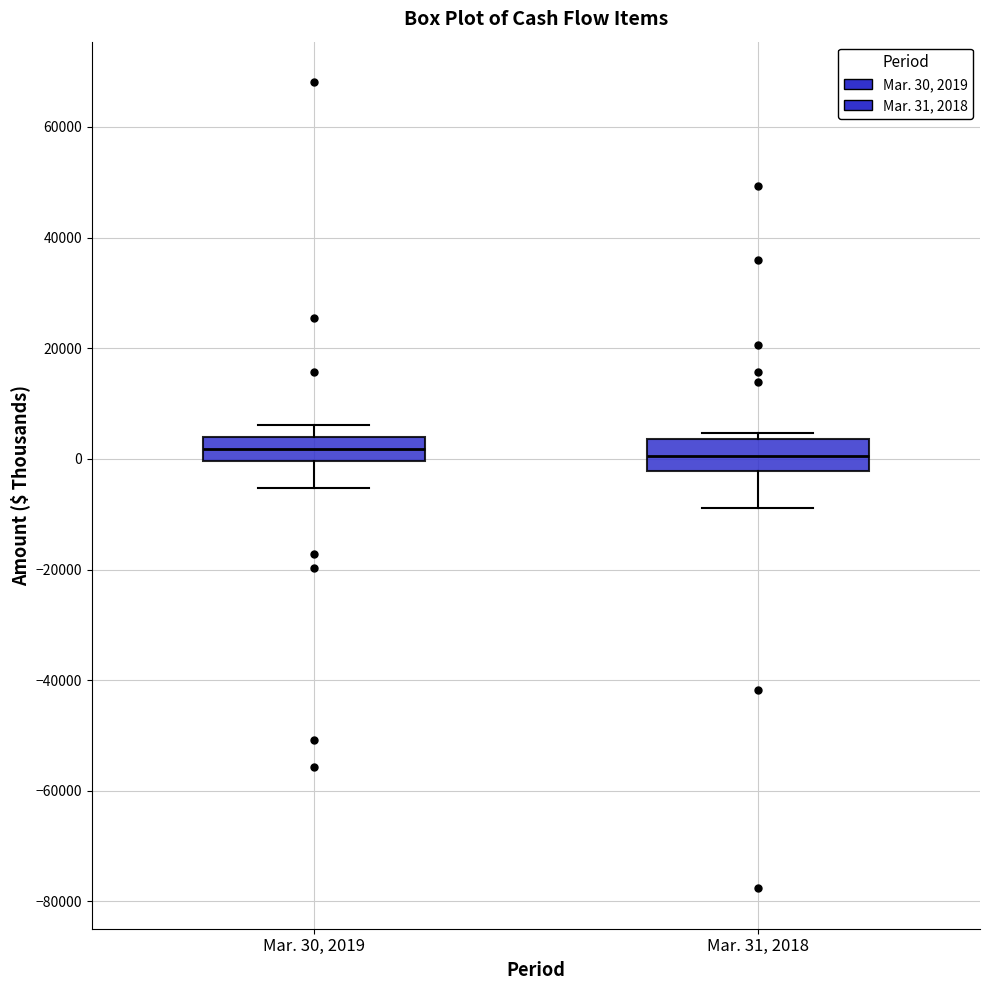

Where does the lower whisker of the box for Mar. 30, 2019 end on the y-axis? The values are not printed on the chart, so give them approximately, as read against the axis.

-6000